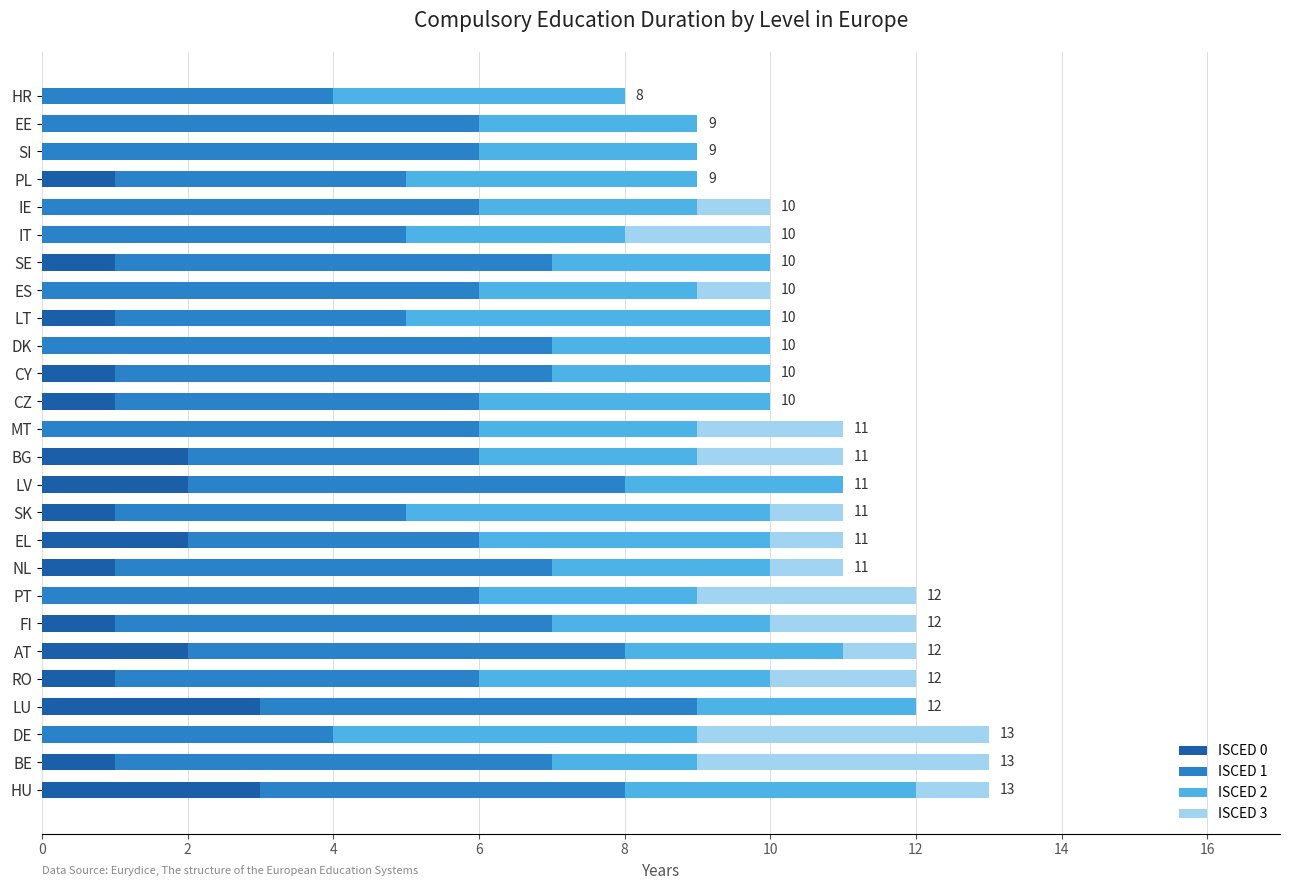

The ISCED 0 series shows 1 at HU. True or false?

False